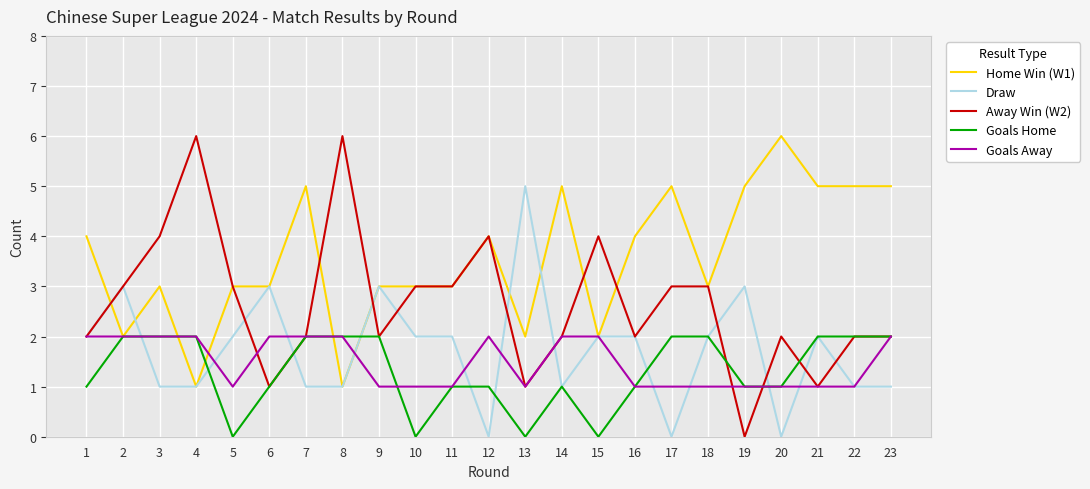

The value of Away Win (W2) at 6 is 2. True or false?

False